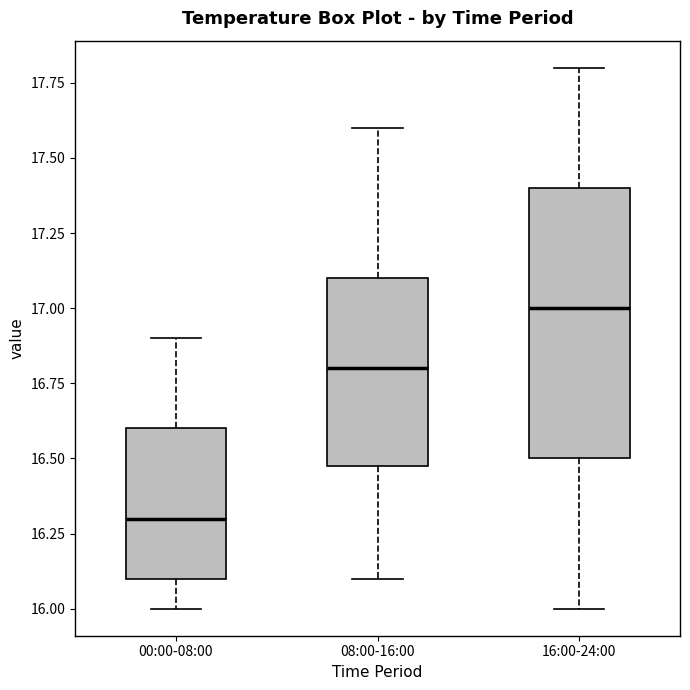

Which box has the highest median line?

16:00-24:00